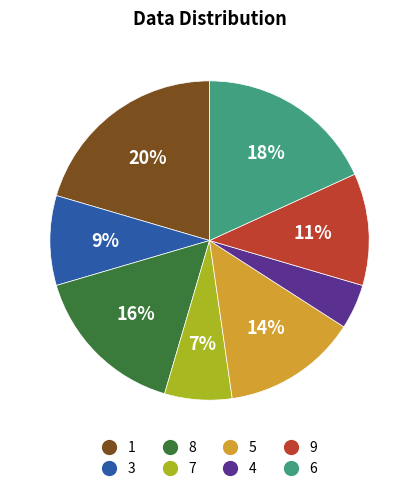

Approximately how many times larger is the value at 7 compared to 1?

0.3